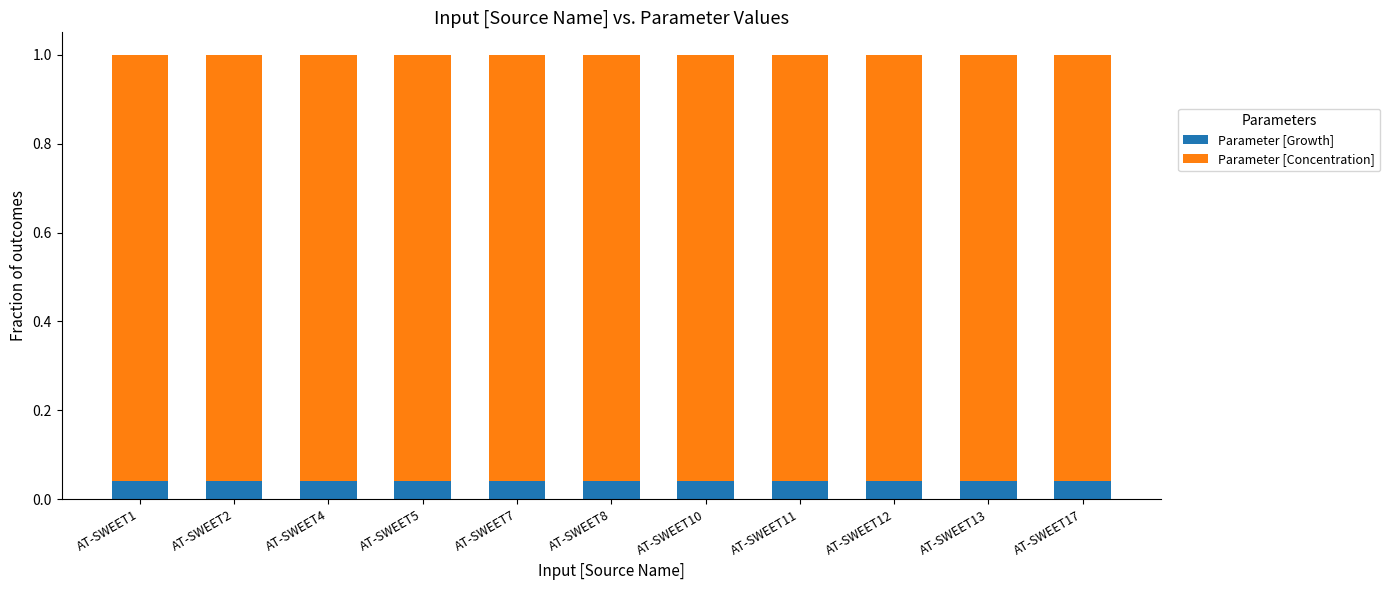

Rank the series at AT-SWEET12 from lowest to highest value.

Parameter [Growth], Parameter [Concentration]